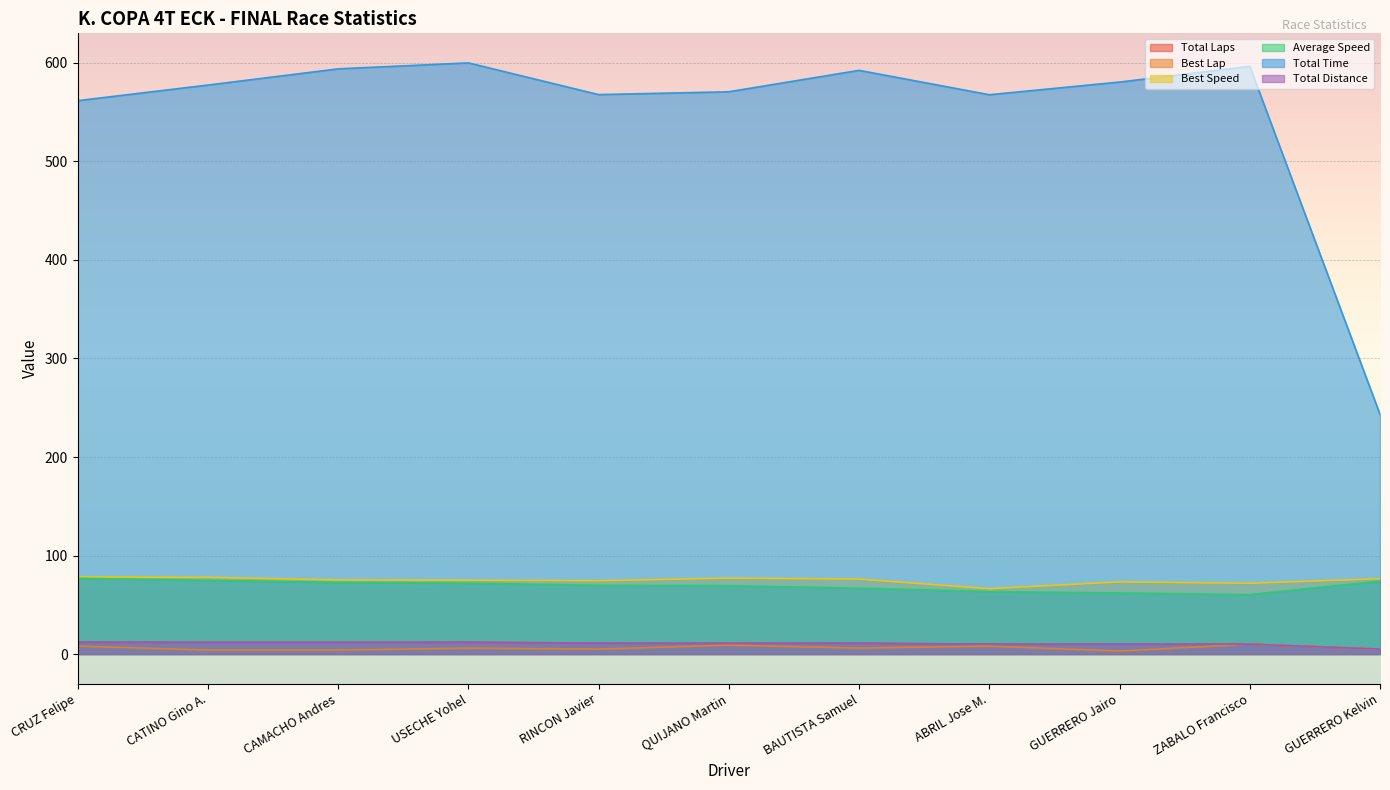

True or false: Total Time and Total Distance cross at least once.

False